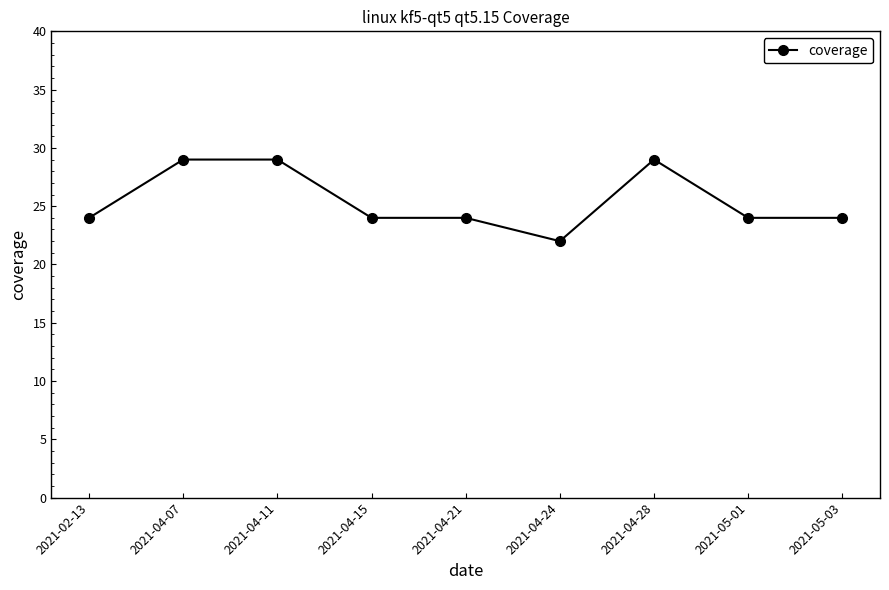

Is it true that the value at 2021-04-07 is 29?

True